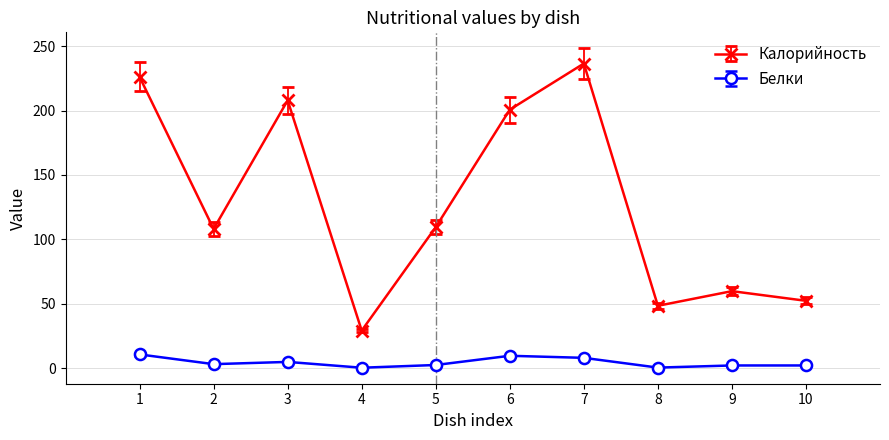

Rank the series by their average value, from lowest to highest.

Белки, Калорийность